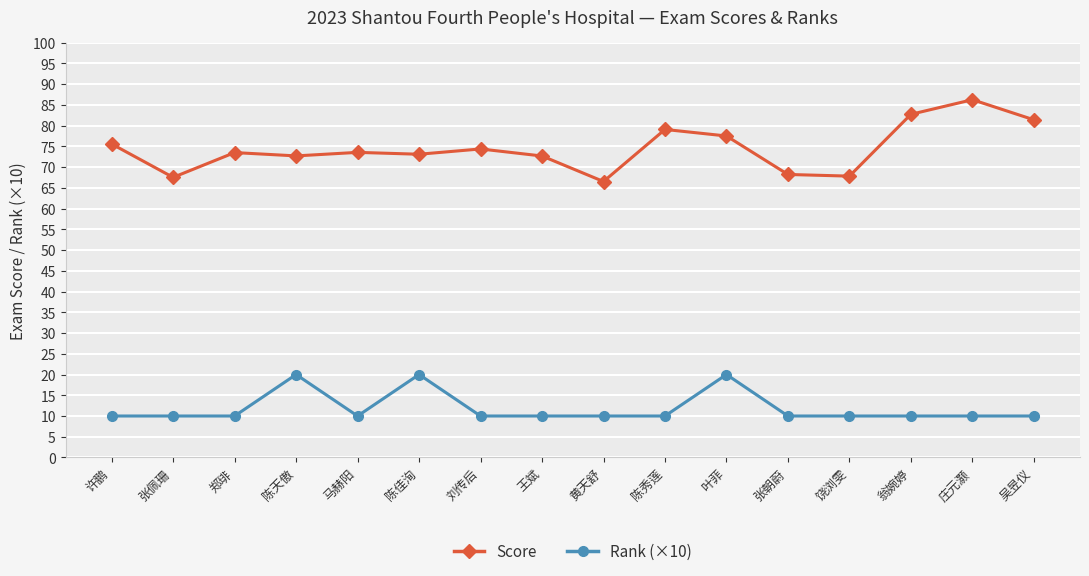

How many distinct data groups are displayed?

2